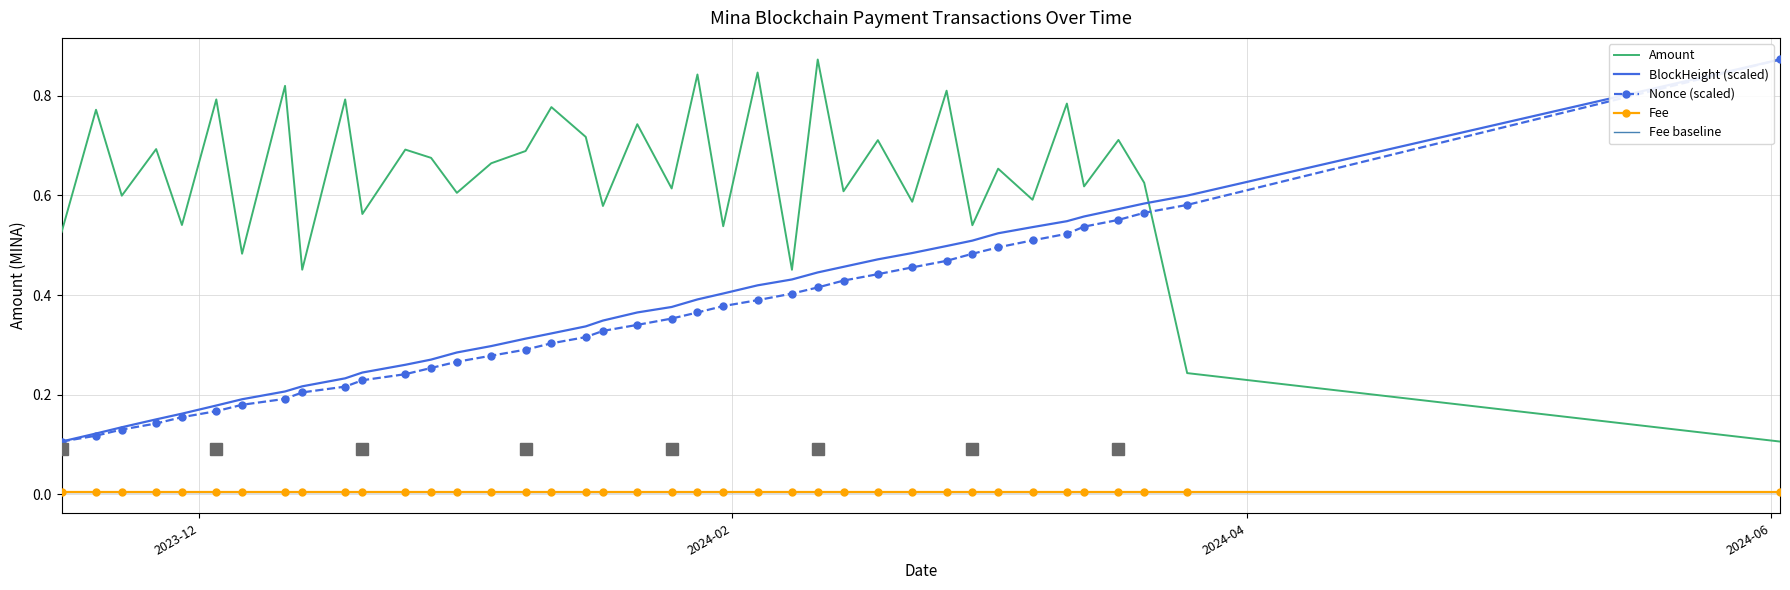

What is the label of the 3rd point from the left?

2023-11-22